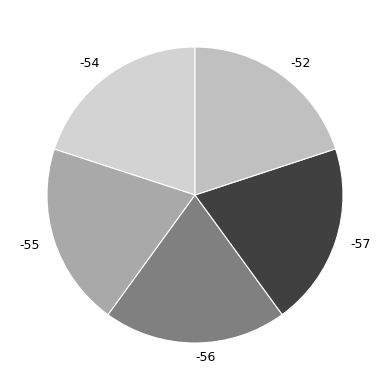

Is the sum of -57 and -55 greater than half?

No